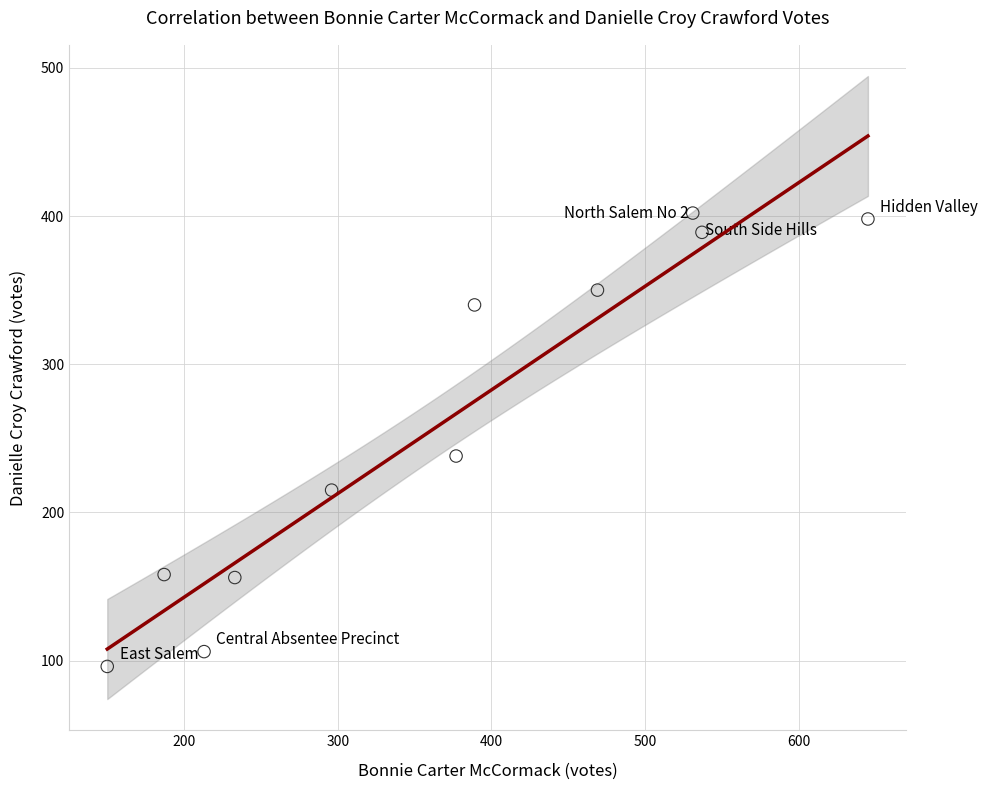

What is the average X value?

366